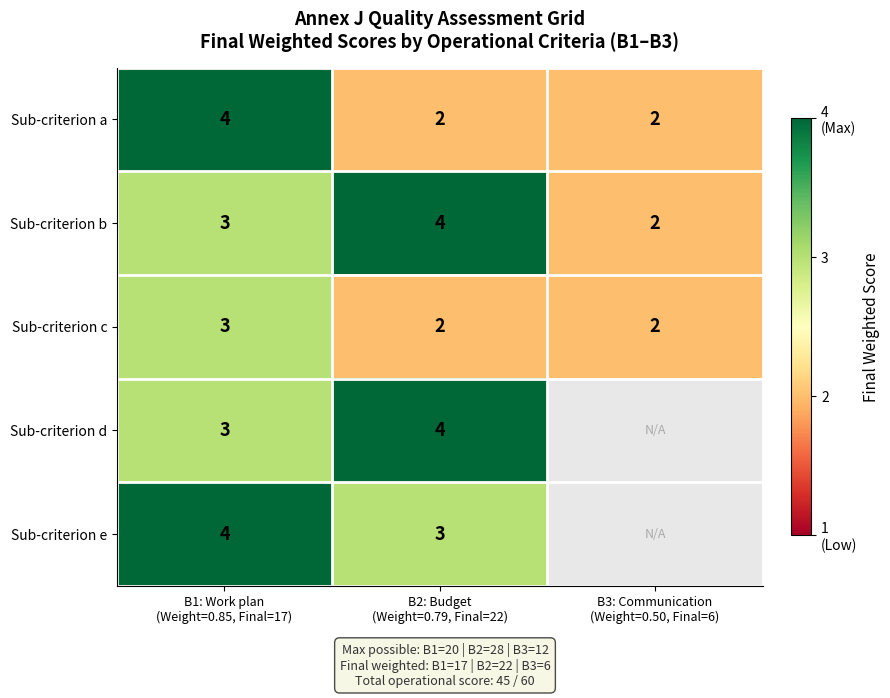

What is the spread (max minus min) of values at B2: Budget
(Weight=0.79, Final=22)?

2